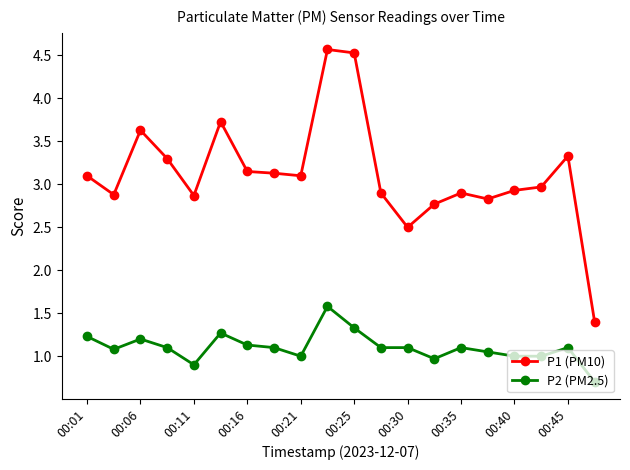

What is the sum of all P2 (PM2.5) values?

22.0